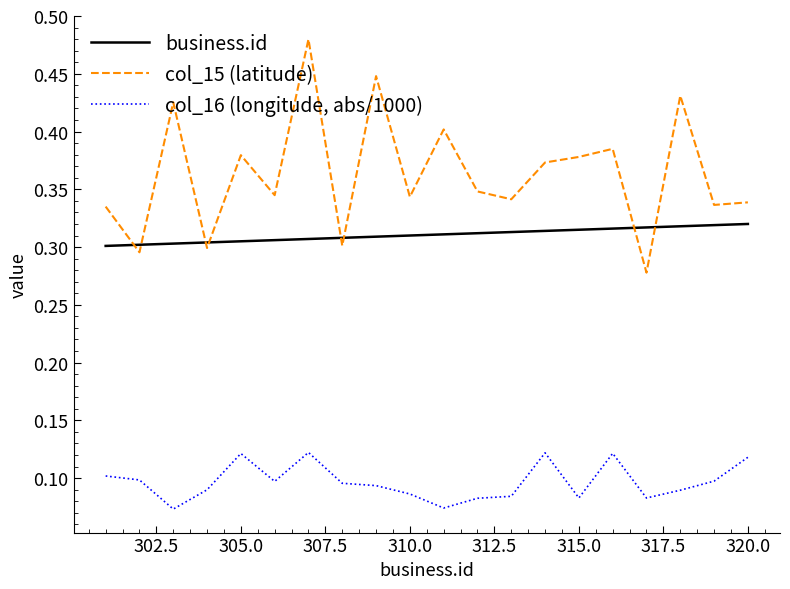

Which series has the largest range (max minus min)?

col_15 (latitude)